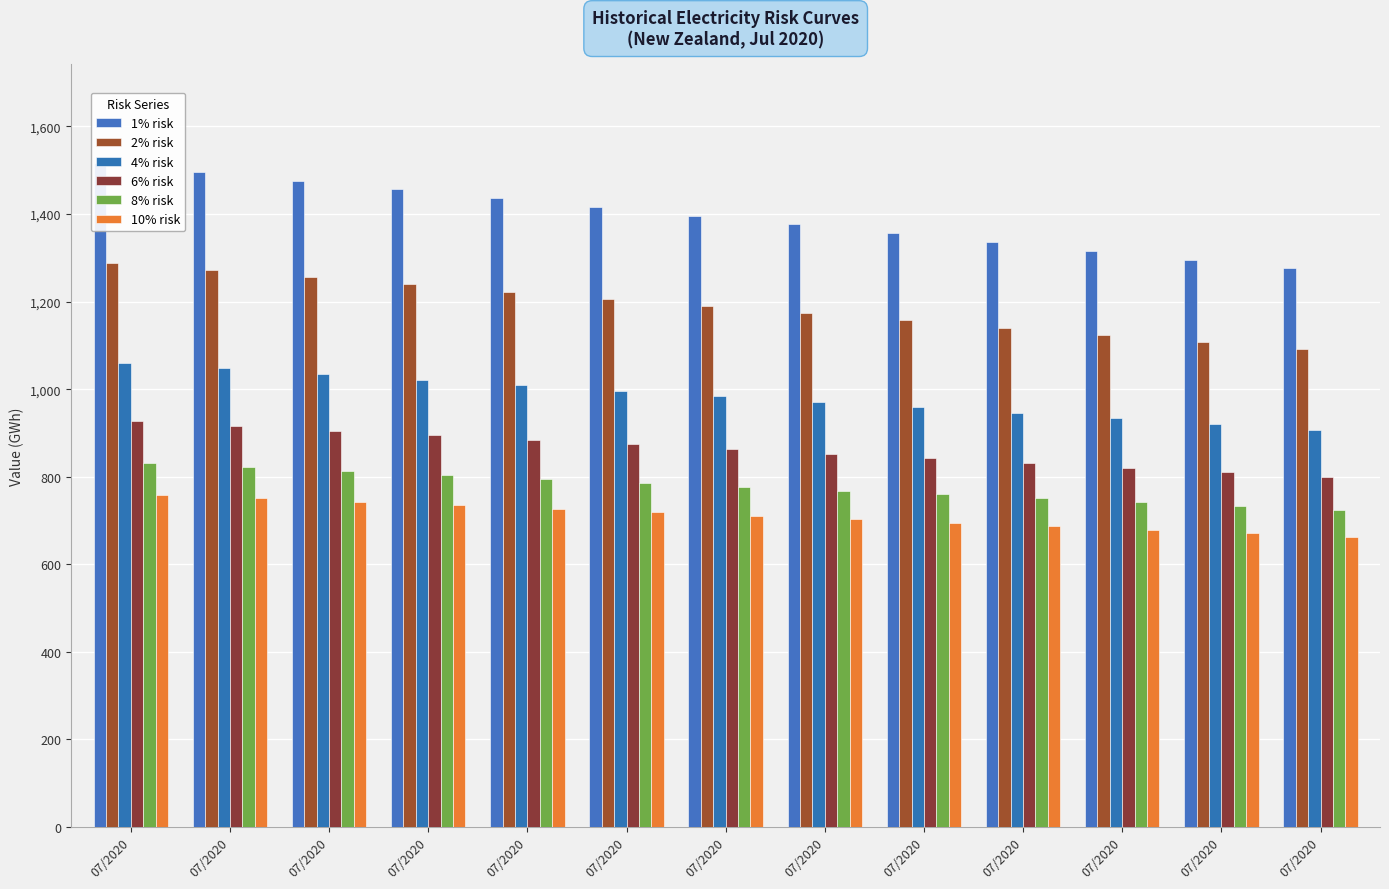

Reading left to right, what are all the values shown in this chart?

1% risk: 1516.0	1496.0	1476.1	1456.1	1436.1	1416.1	1396.0	1376.1	1356.0	1336.1	1316.0	1296.0	1276.1
2% risk: 1288.0	1271.6	1255.3	1239.0	1222.6	1206.2	1189.8	1173.4	1157.1	1140.7	1124.3	1107.9	1091.5
4% risk: 1059.9	1047.2	1034.5	1021.8	1009.1	996.4	983.7	971.1	958.4	945.7	933.0	920.3	907.6
6% risk: 926.5	916.0	905.4	894.8	884.2	873.7	863.1	852.5	841.9	831.4	820.8	810.2	799.6
8% risk: 831.9	822.8	813.8	804.7	795.6	786.6	777.5	768.4	759.4	750.3	741.2	732.2	723.1
10% risk: 758.5	750.6	742.7	734.8	726.8	718.9	711.0	703.1	695.1	687.2	679.3	671.3	663.4